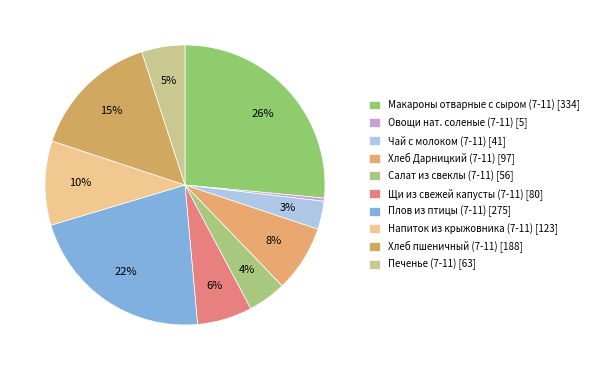

How many slices are in this pie chart?

10